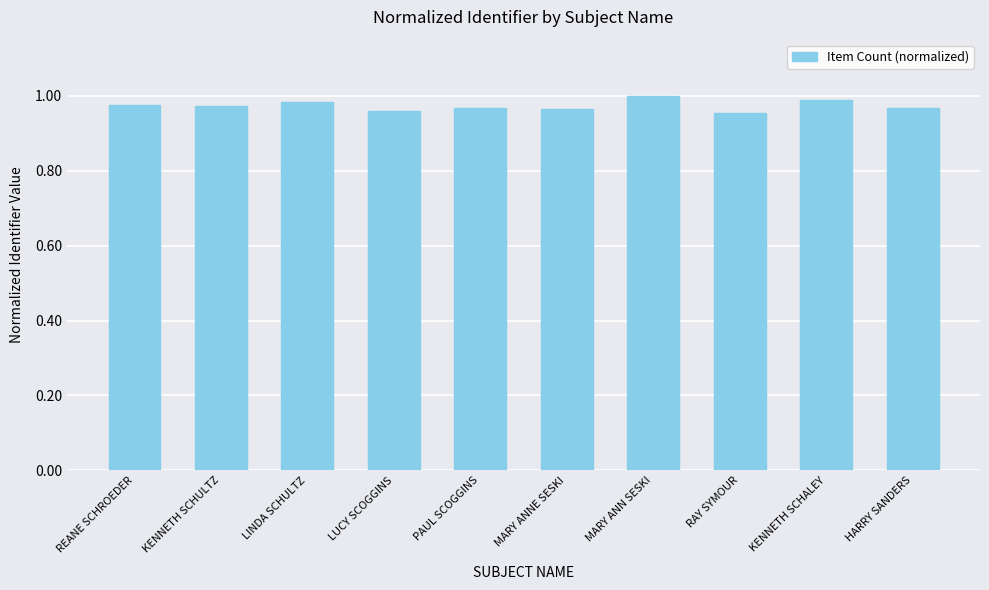

What is the sum of all values?

9.7